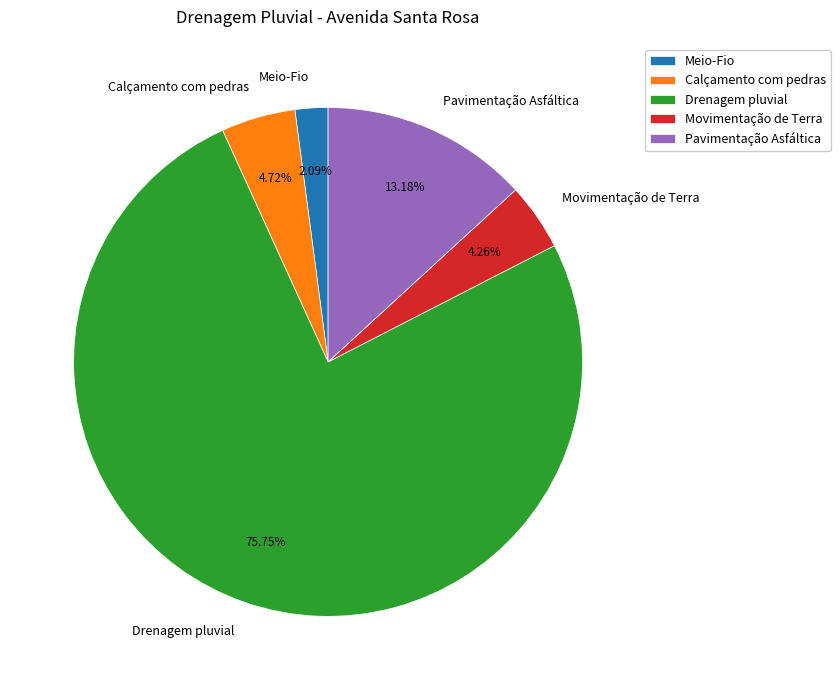

Does Drenagem pluvial represent more than half of the total?

Yes